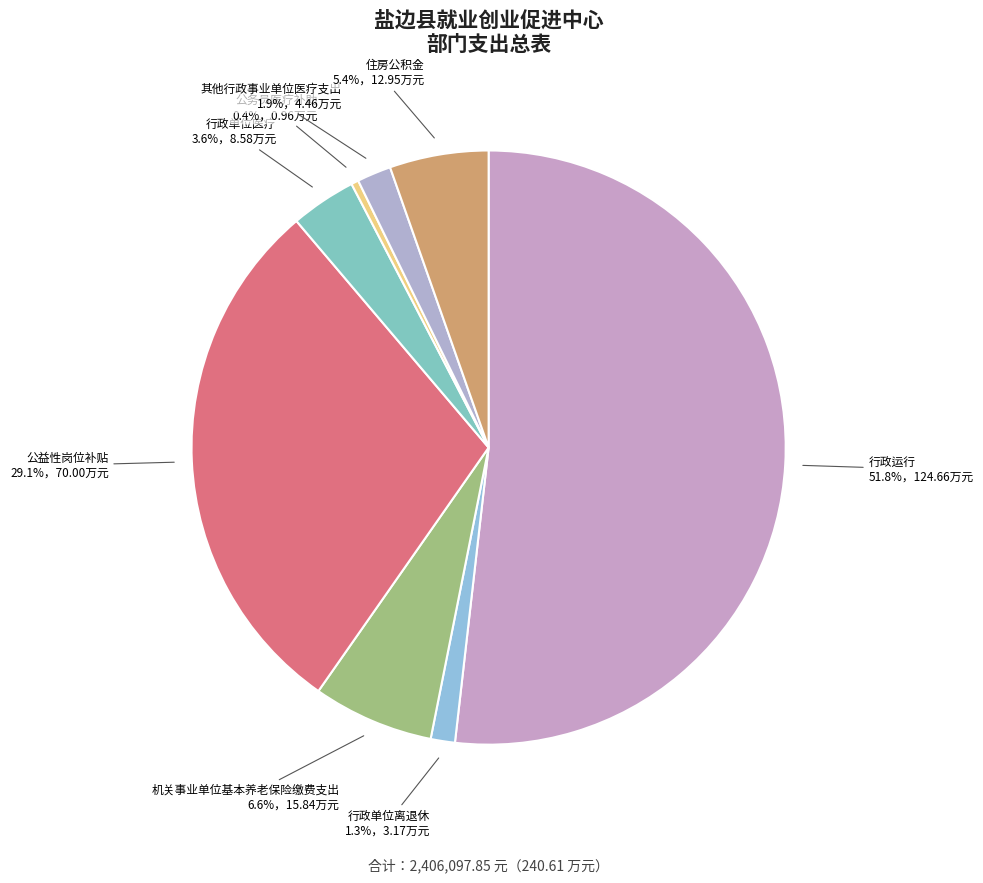

Does any single category account for the majority?

Yes